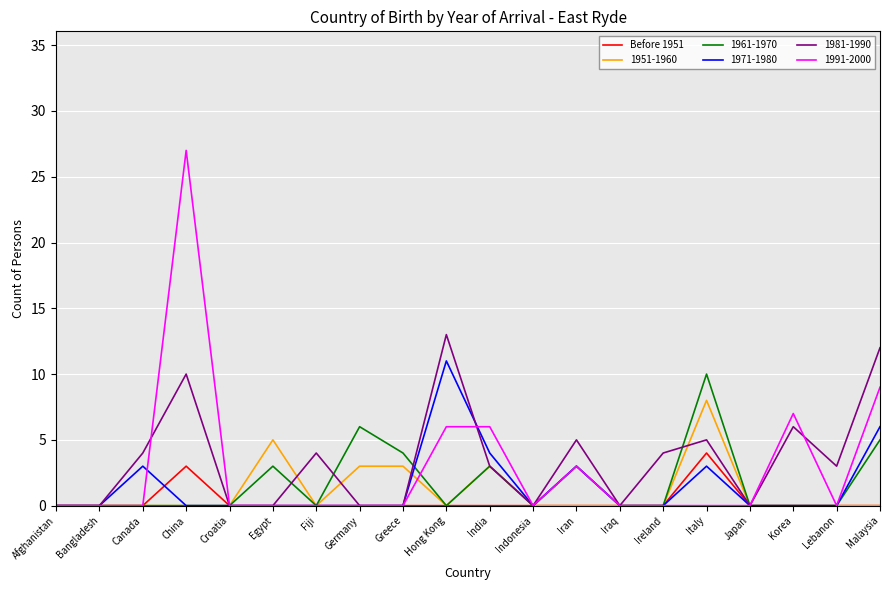

What position from the right is Canada?

18